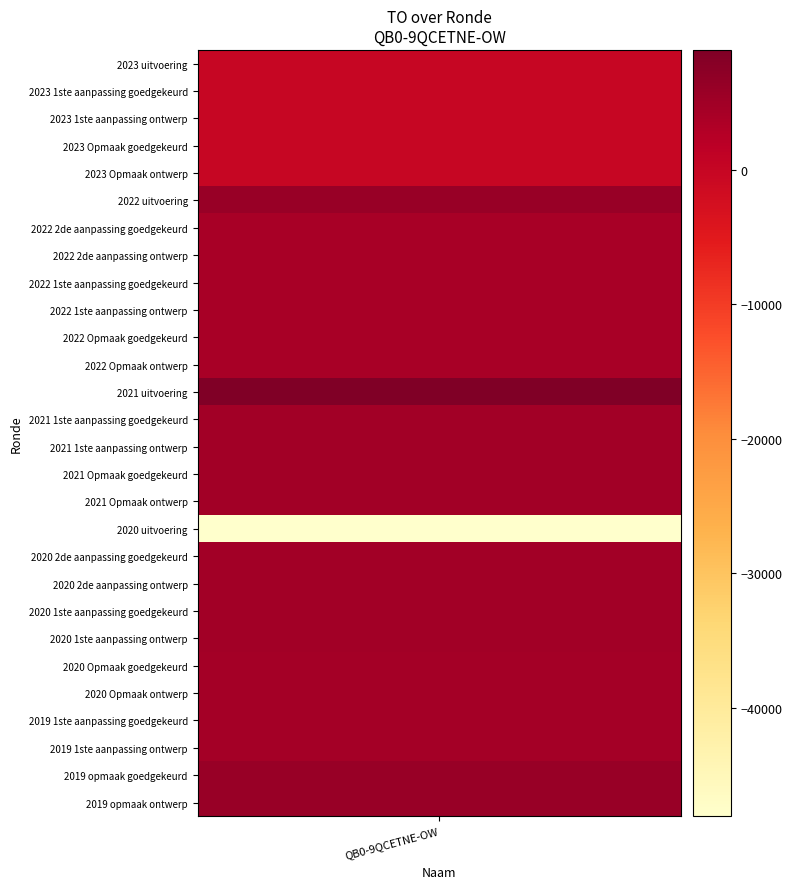

What is the smallest value displayed?

-48074